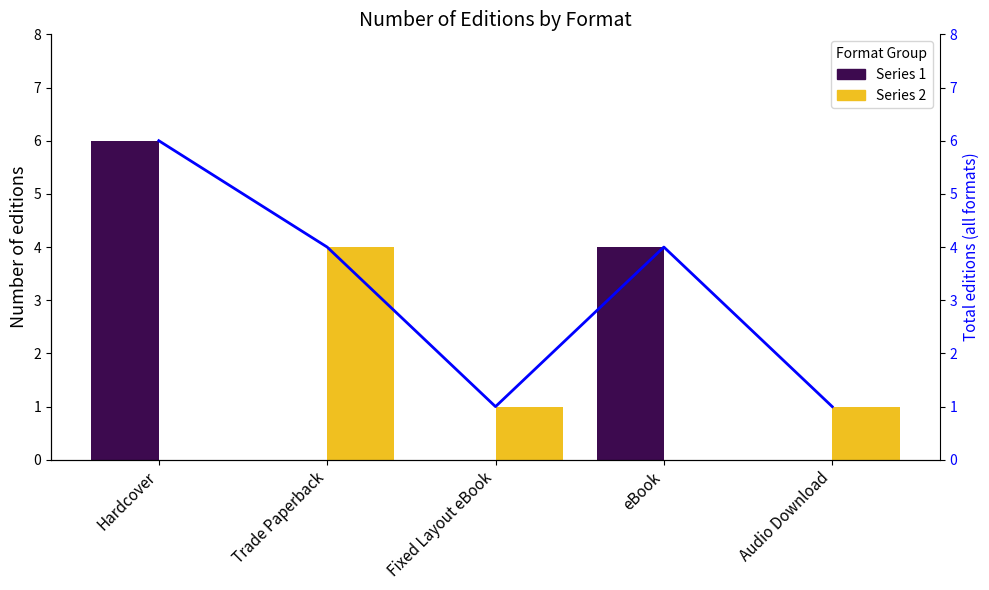

True or false: Total has a value of 1 at Fixed Layout eBook.

True